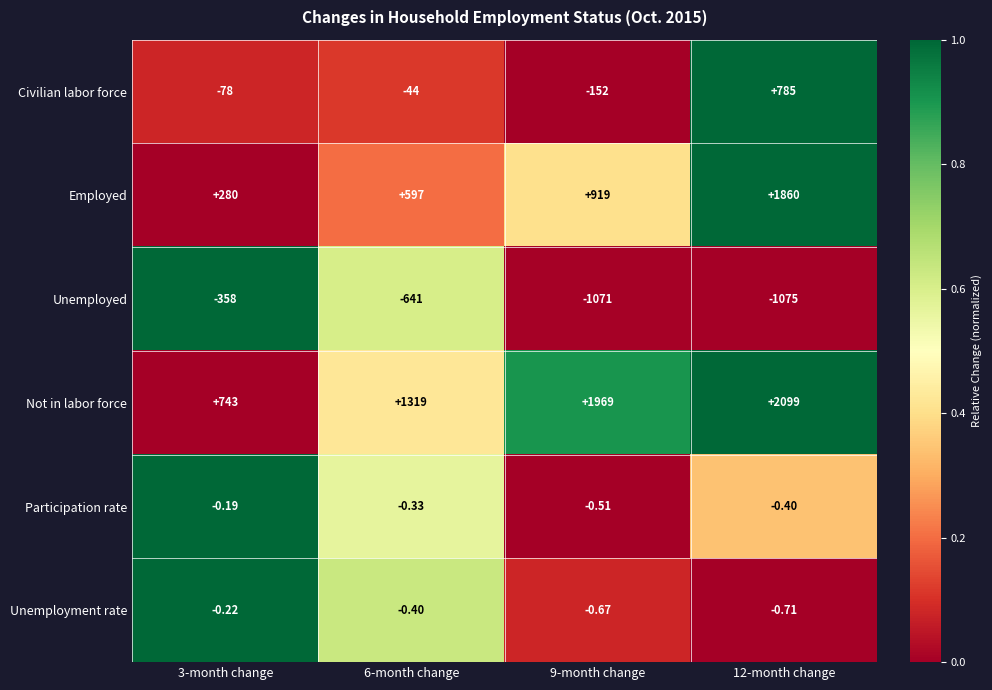

Is the value of Civilian labor force at 9-month change greater than the value of Unemployed at 3-month change?

Yes